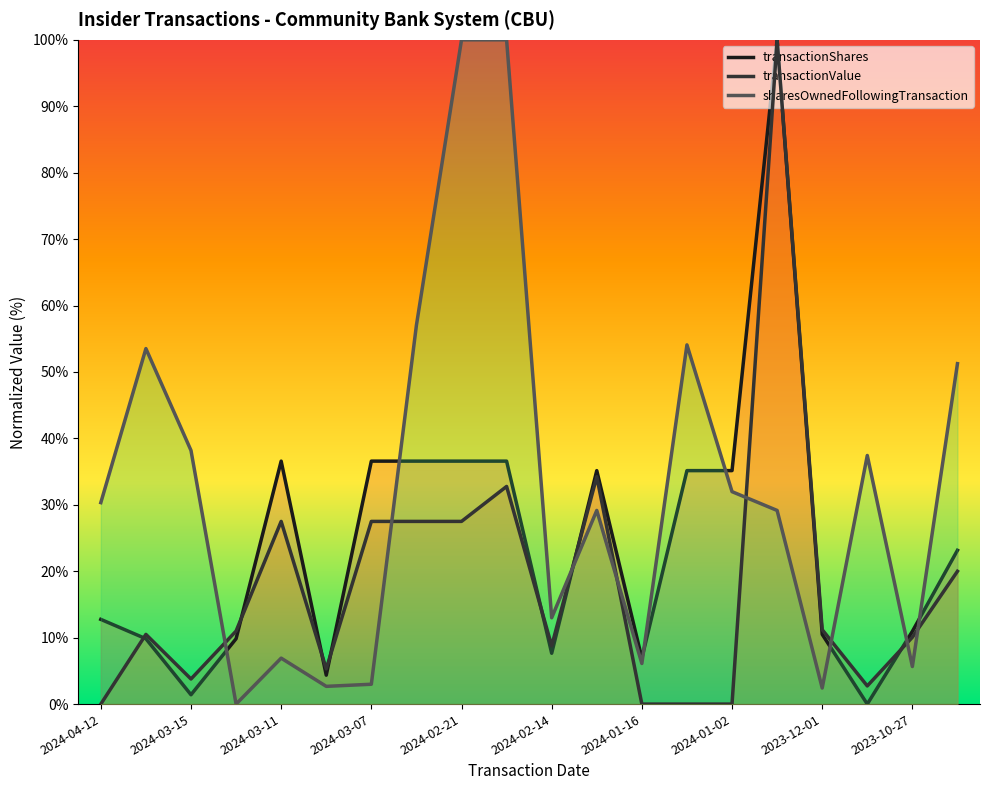

How many lines are shown in the chart?

3